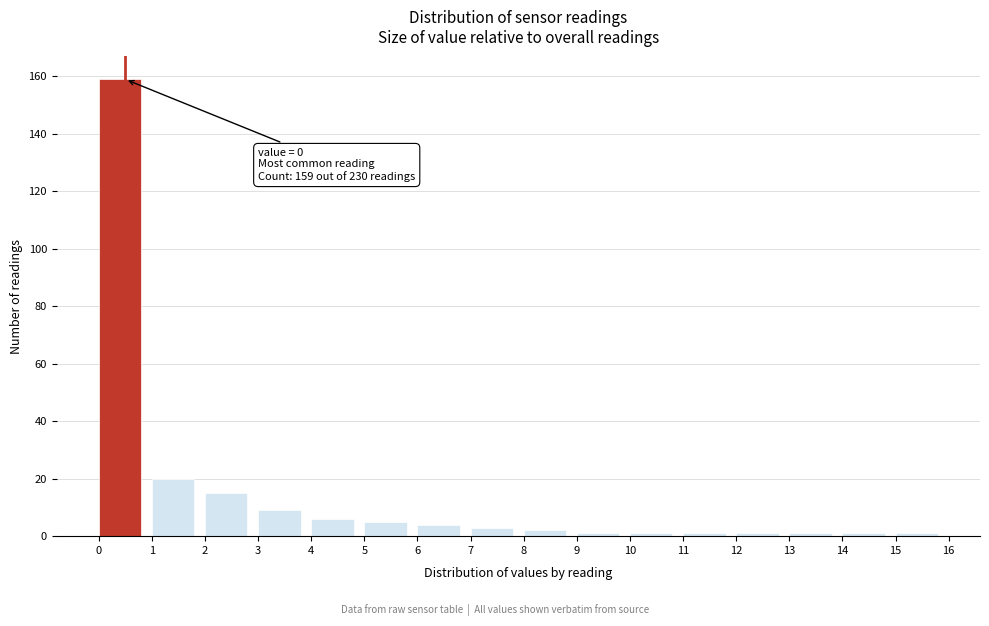

Over which range of the x-axis is the bar tallest?

0 to 1